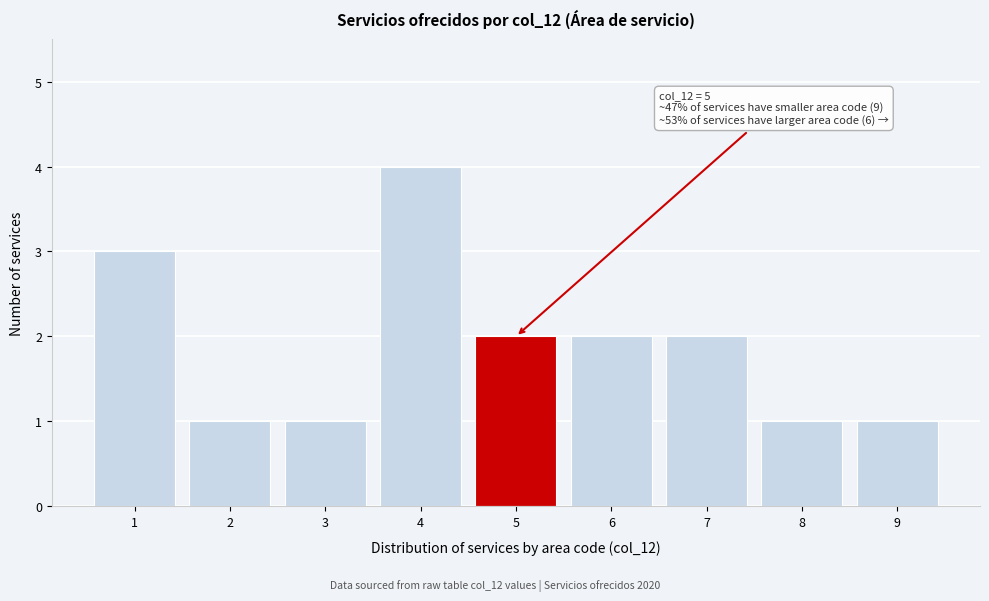

Over which range of the x-axis is the bar tallest?

3.5 to 4.5